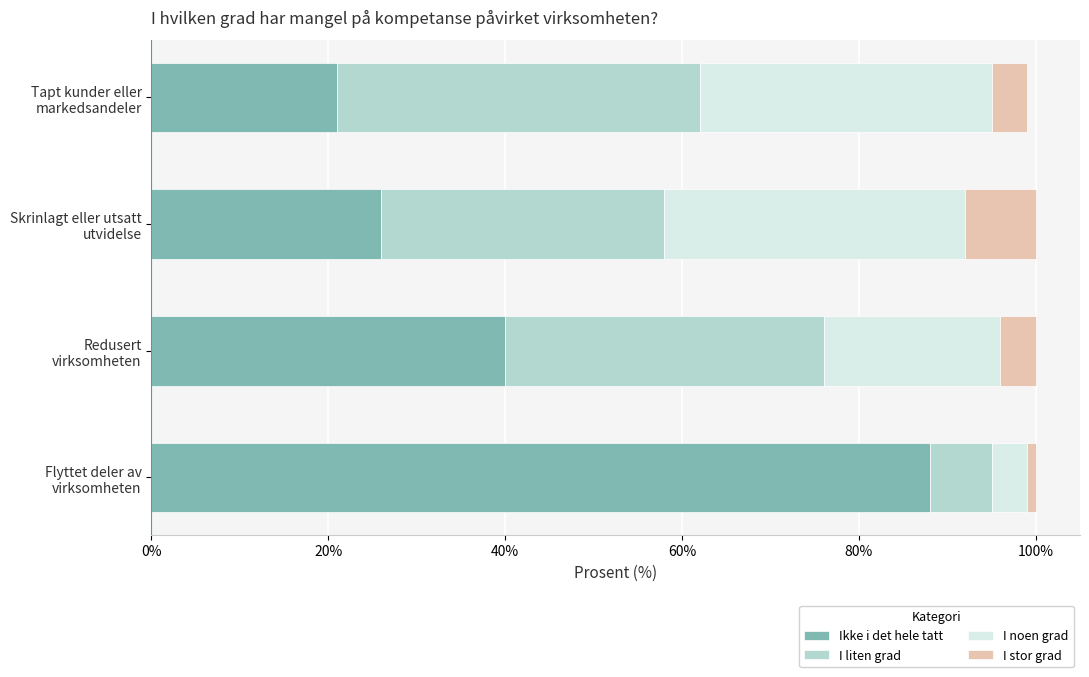

What is the average value of the Ikke i det hele tatt series?

44